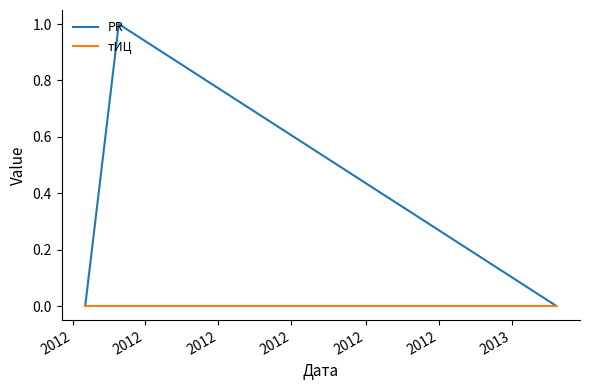

Rank the series by their average value, from lowest to highest.

тИЦ, PR